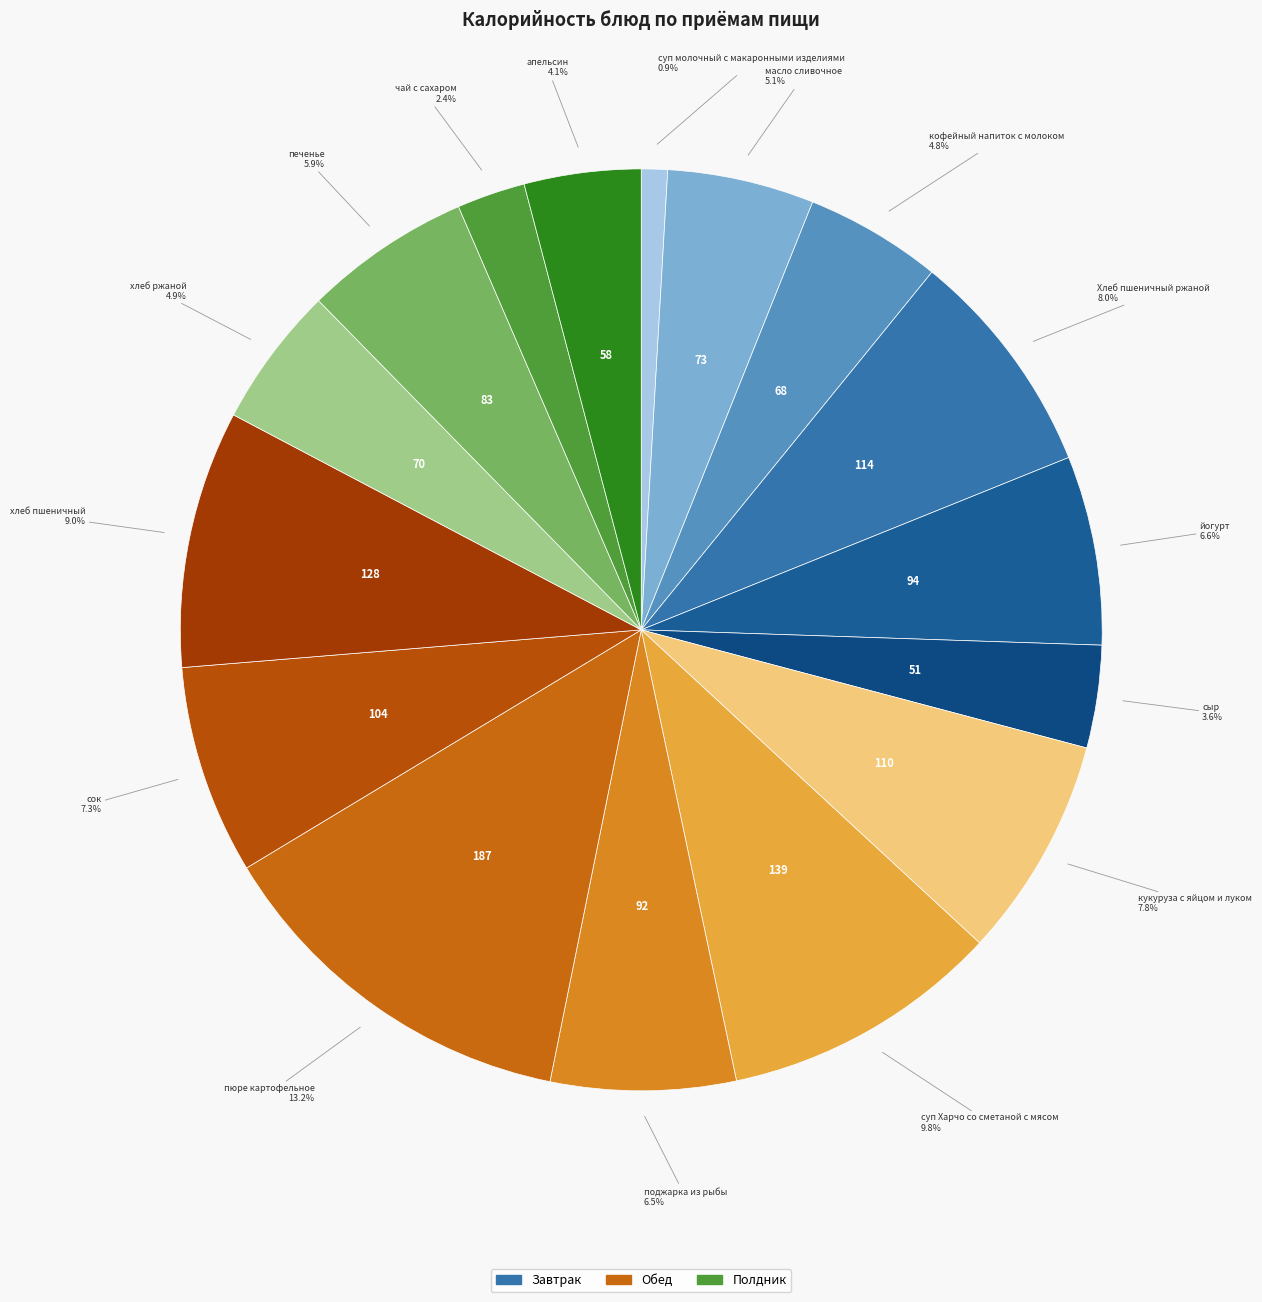

To the nearest percent, what portion does суп молочный с макаронными изделиями represent?

1%